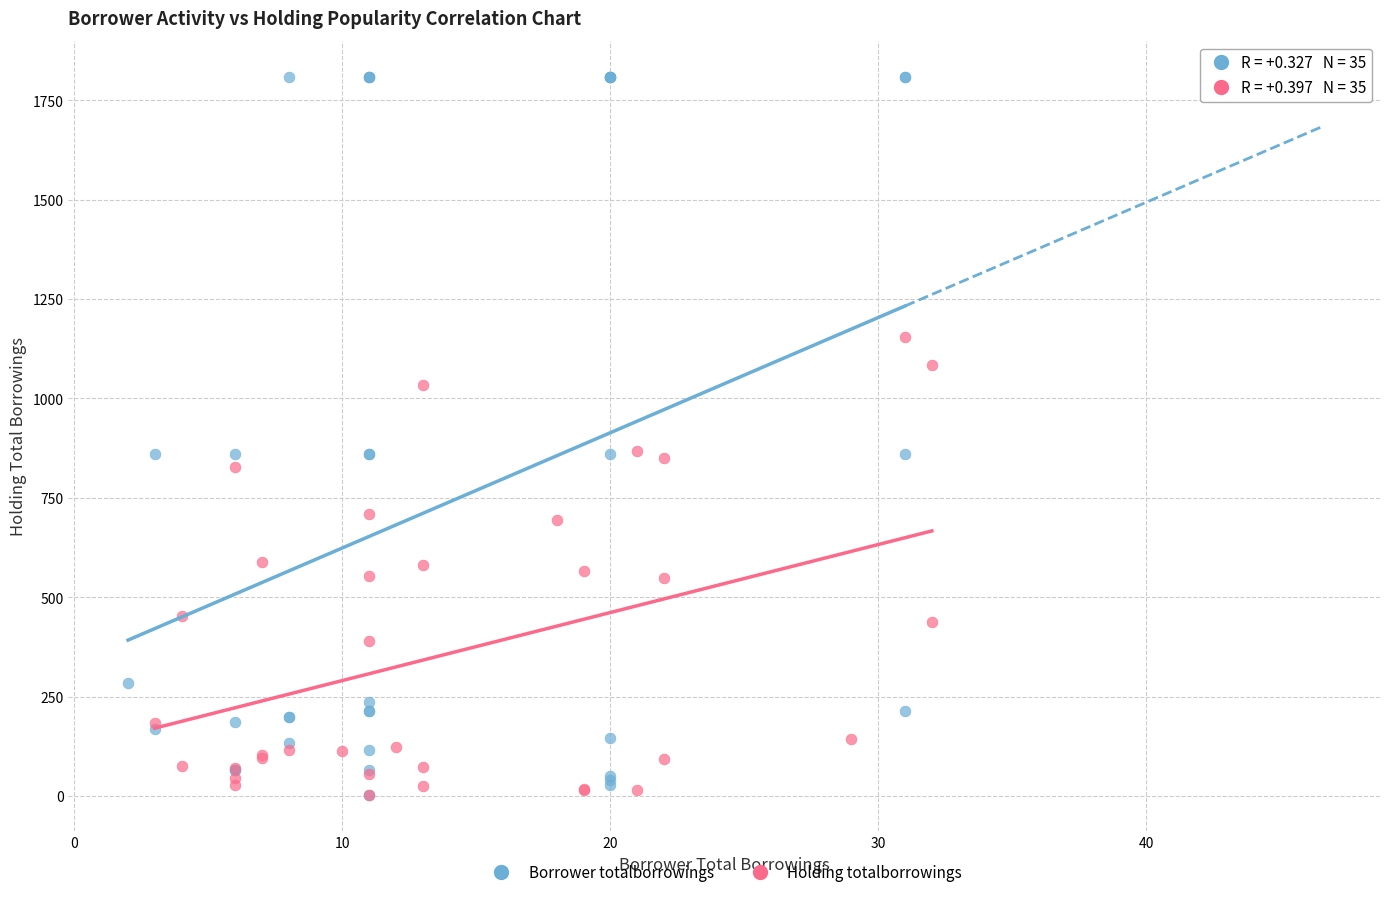

Which series has the largest Y range (max minus min)?

Borrower totalborrowings